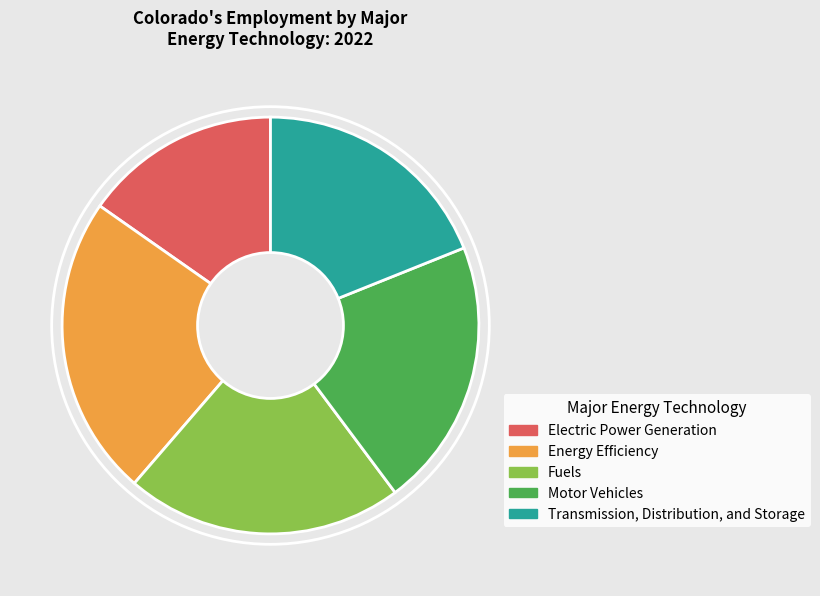

Do Energy Efficiency and Electric Power Generation together represent more than half of the pie?

No